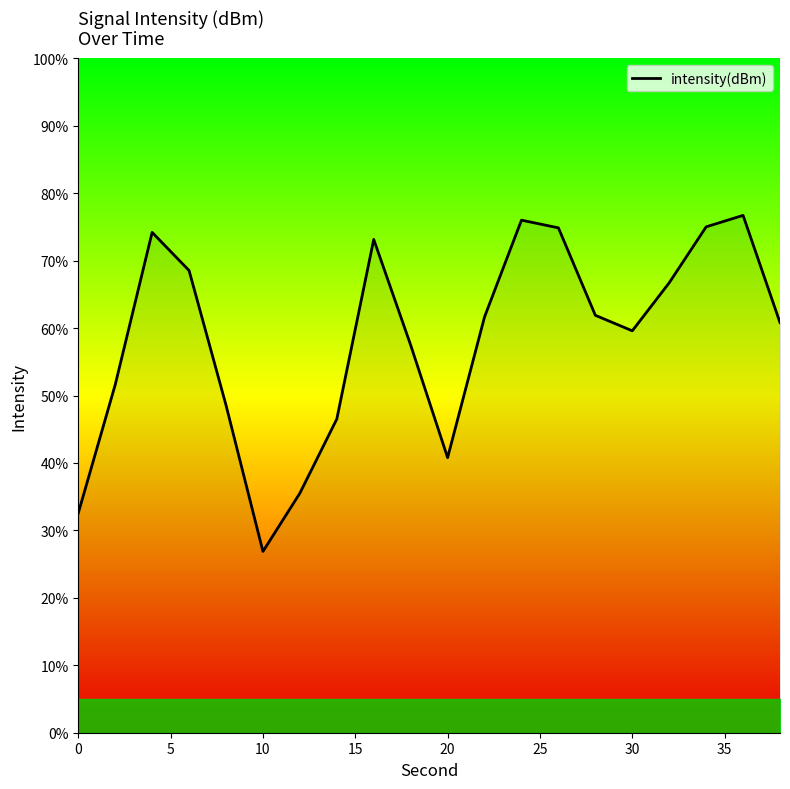

What is the difference between the maximum and minimum values?

49.8